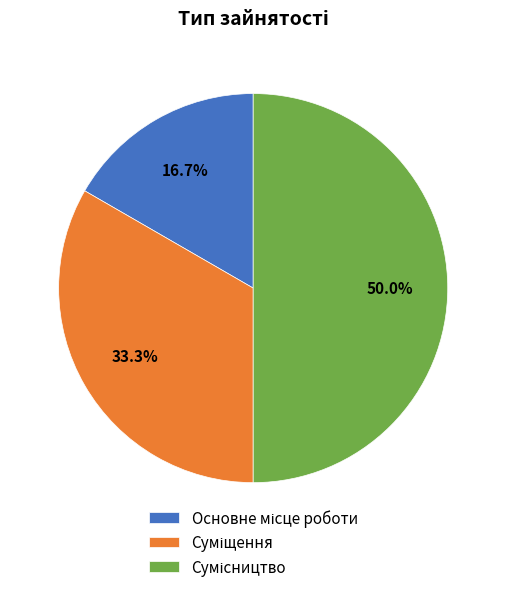

Count the number of slices in the pie.

3